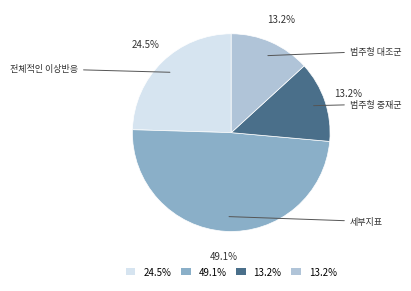

Is there any slice that represents more than half of the pie?

No